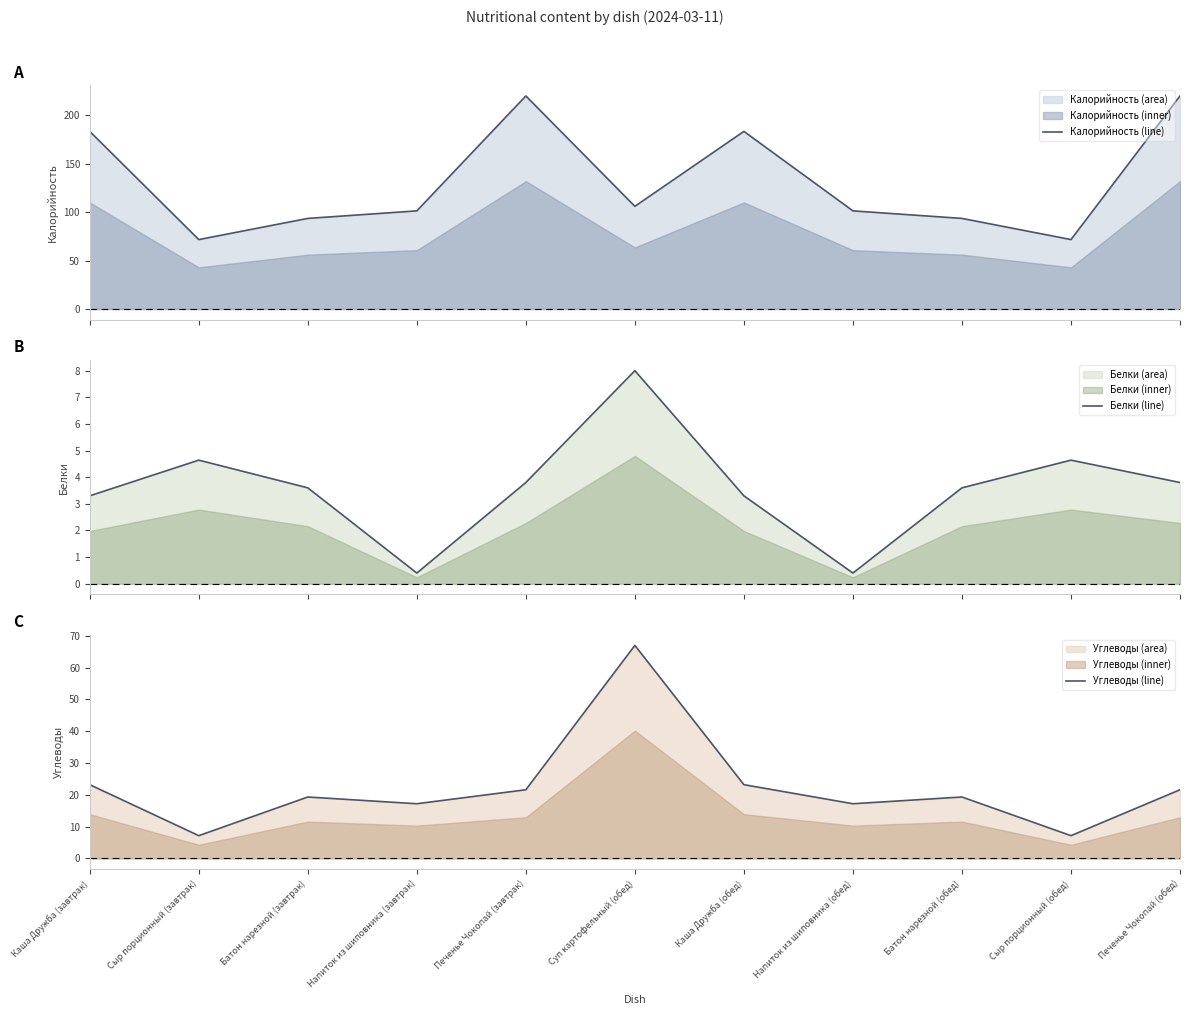

True or false: Белки (line) has a value of 3.6 at Батон нарезной (завтрак).

True